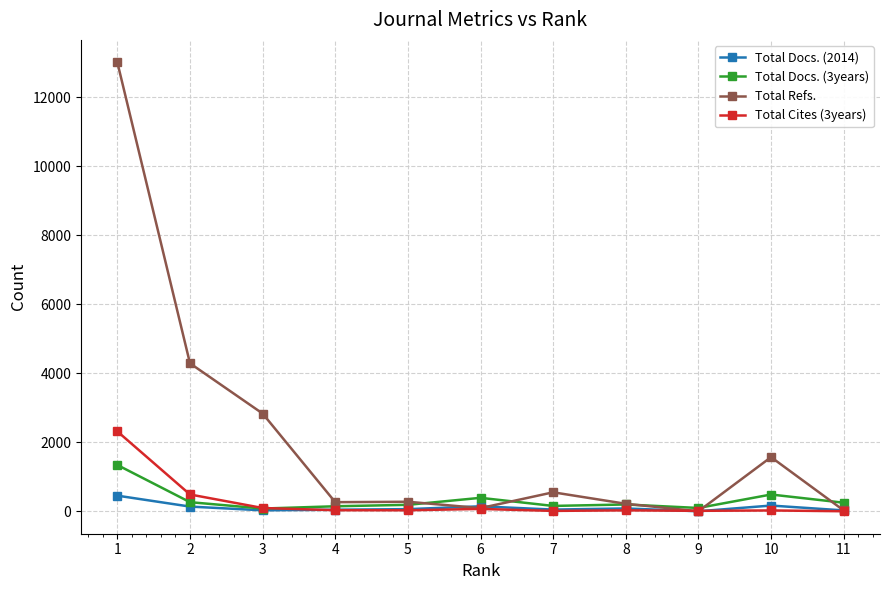

What value does the Total Docs. (3years) series have at 8?

197